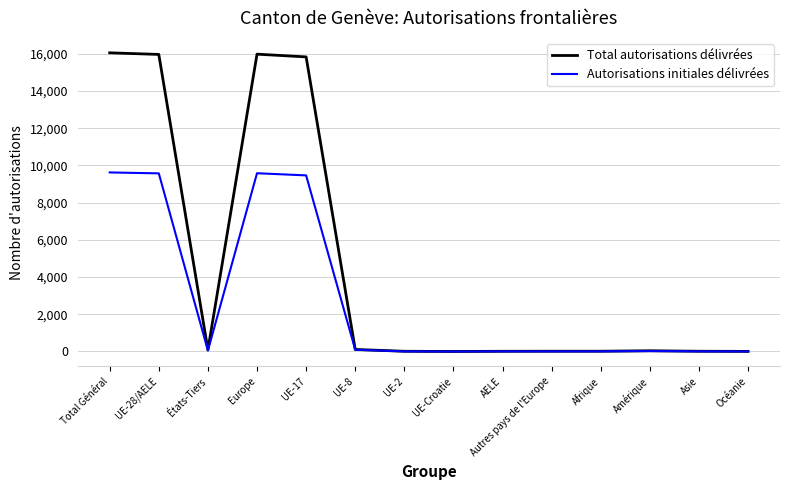

Count the number of categories in the chart.

14